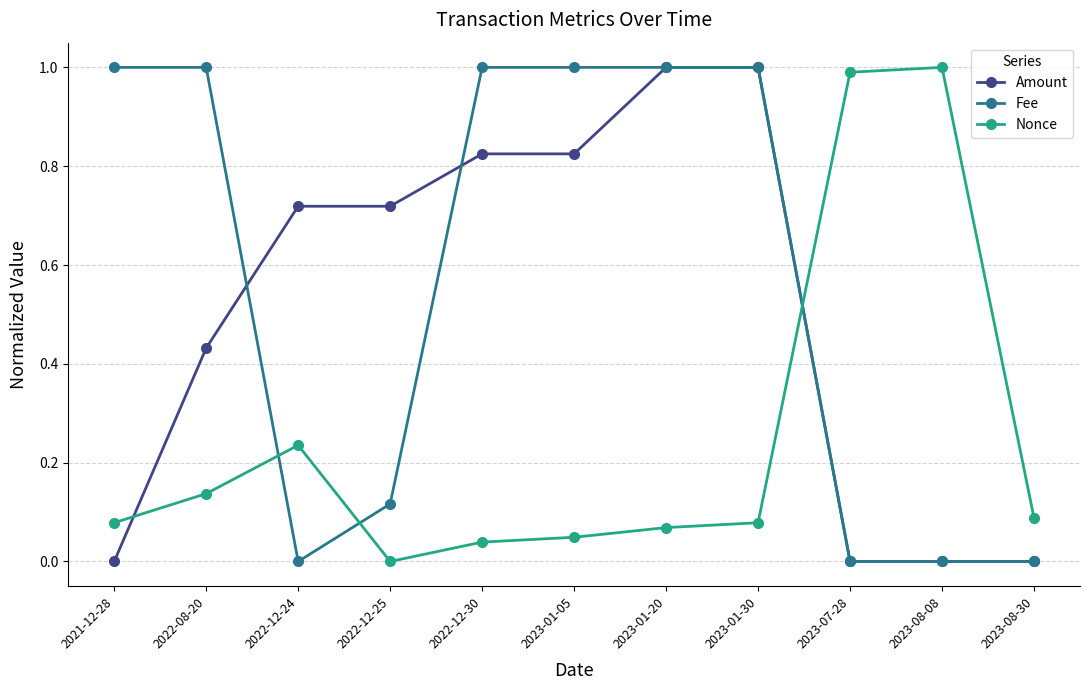

Is the value of Nonce at 2021-12-28 greater than the value of Amount at 2023-01-20?

No